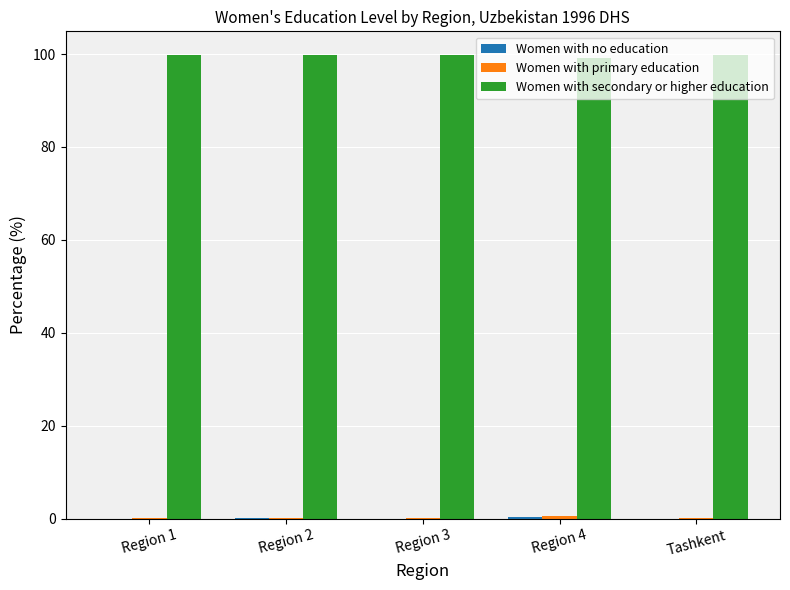

What is the sum of all Women with secondary or higher education values?

498.5